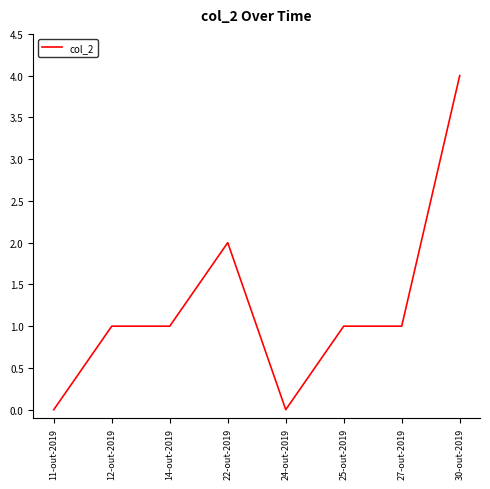

Which label corresponds to the largest value in the chart?

30-out-2019